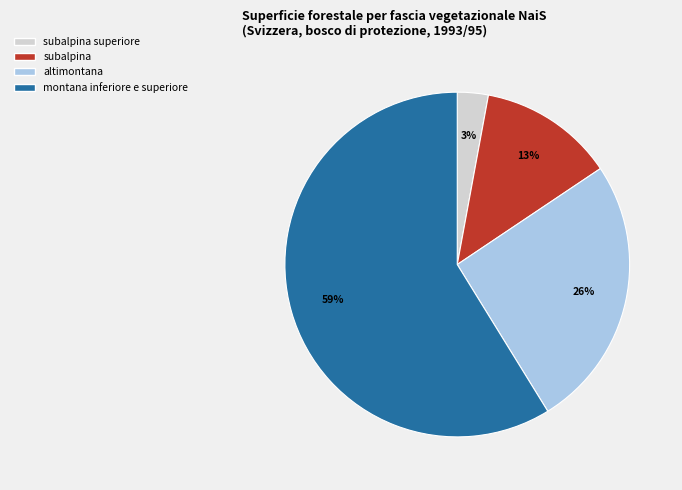

True or false: subalpina accounts for 13% of the total.

True